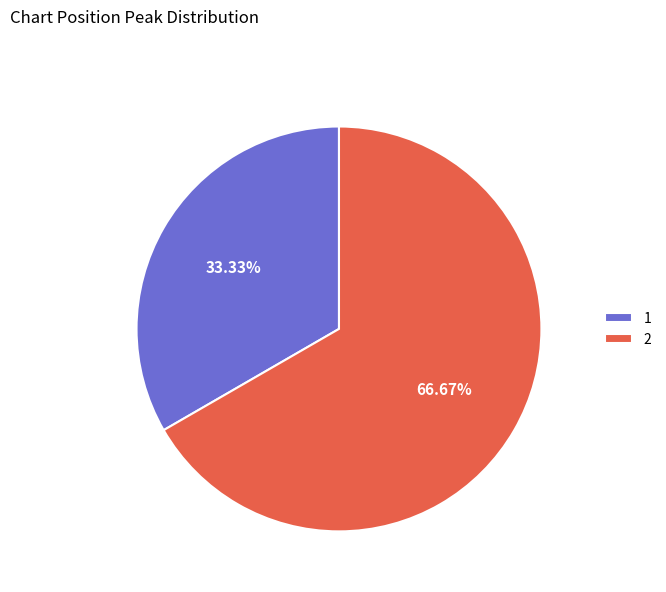

Do 2 and 1 together represent more than half of the pie?

Yes